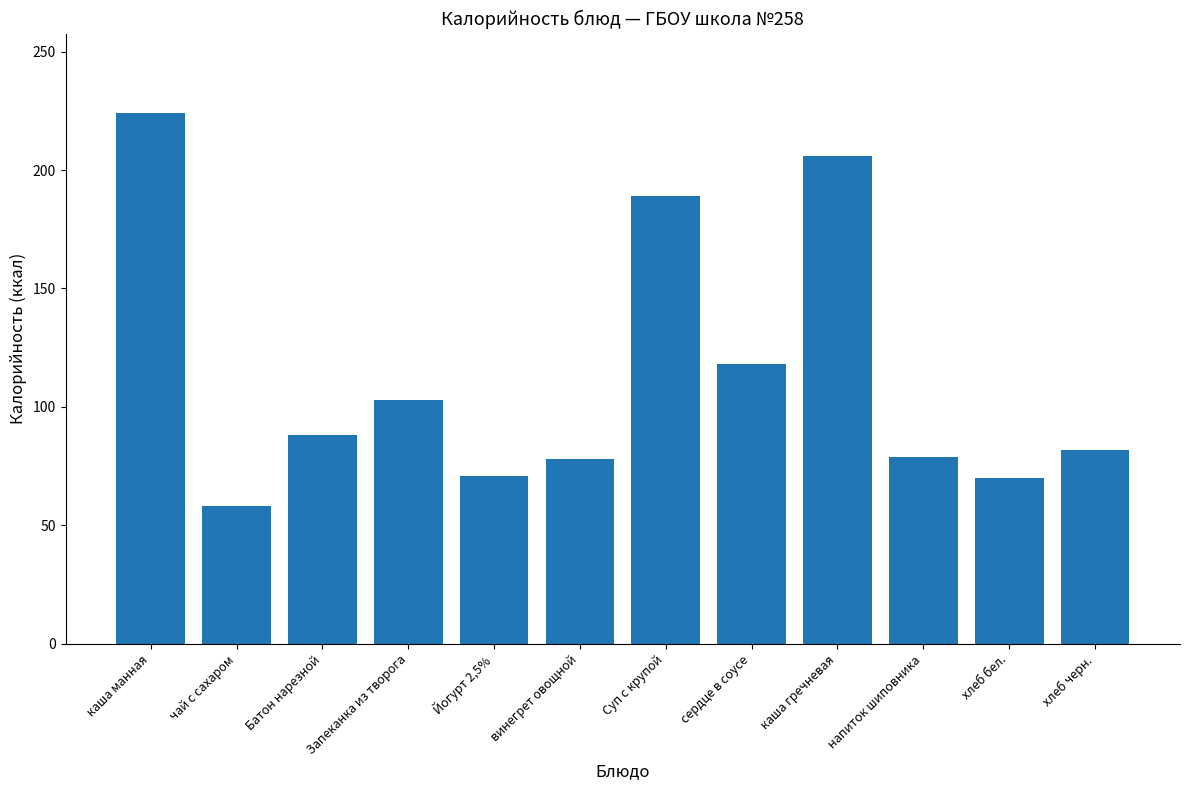

What value does the data have at напиток шиповника, to the nearest 5?

80